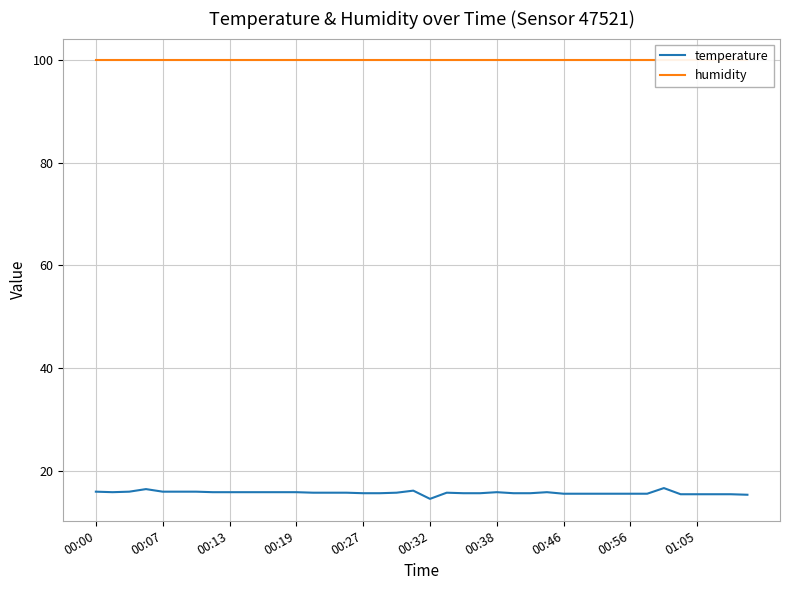

At how many categories does at least one series exceed 77?

40